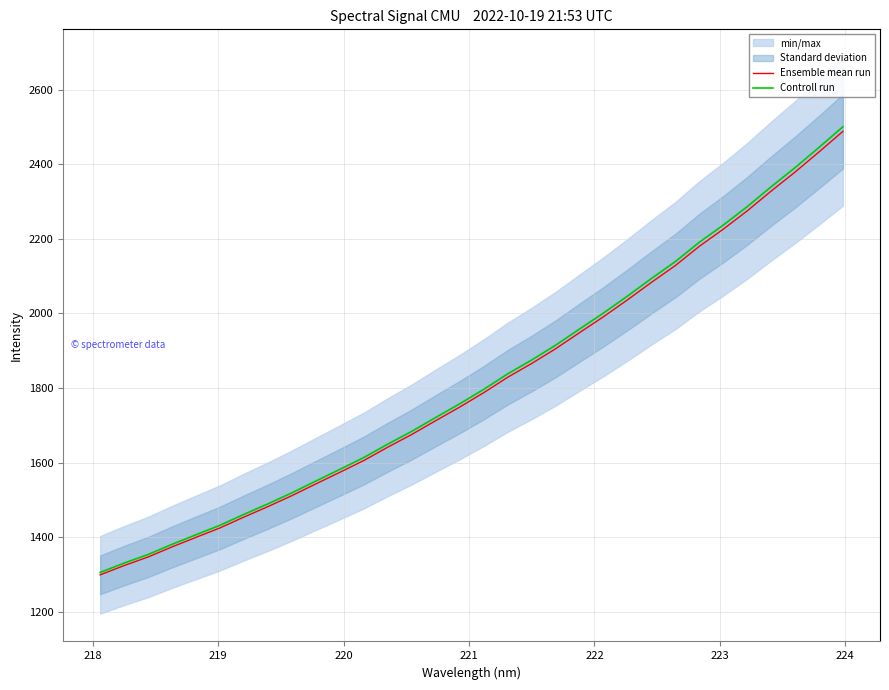

Does the chart have visible grid lines?

Yes